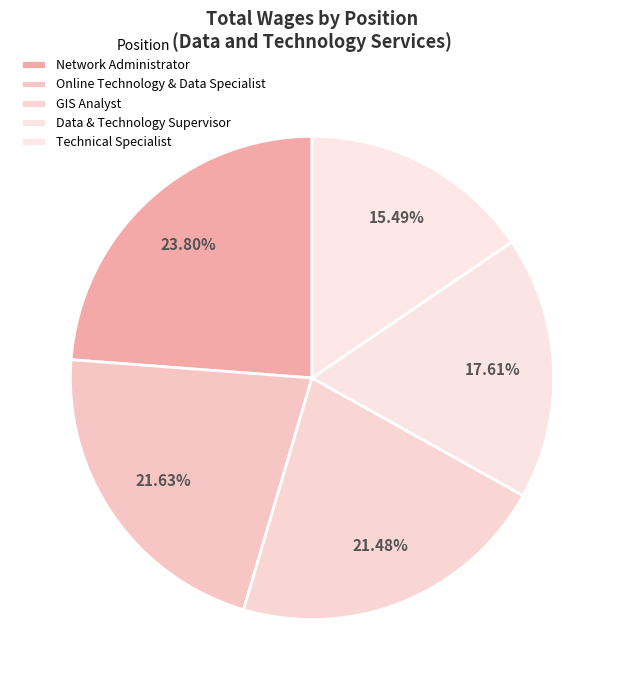

Is it true that Data & Technology Supervisor is 30% of the pie?

False